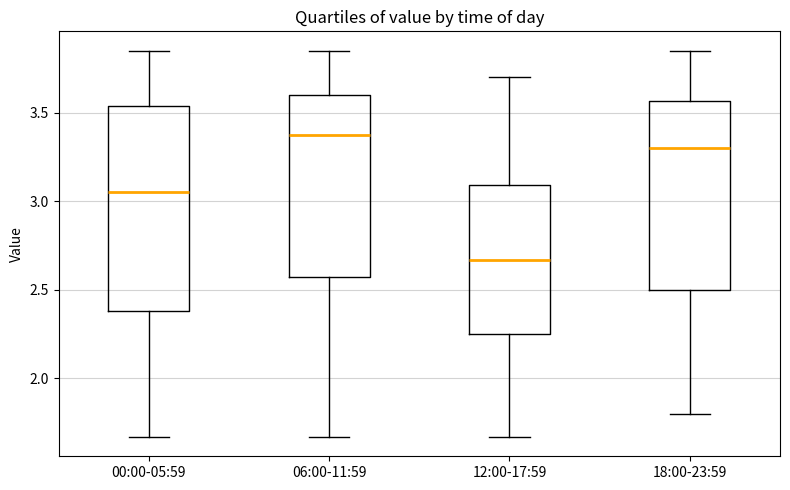

Reading left to right, read every box against the y-axis: the position of its median line, the range the box covers, and the ends of its whiskers. The values are not printed on the chart, so give them approximately, as read against the axis.

00:00-05:59: median 3.05, box 2.40 to 3.55, whiskers 1.65 to 3.85
06:00-11:59: median 3.40, box 2.60 to 3.60, whiskers 1.65 to 3.85
12:00-17:59: median 2.65, box 2.25 to 3.10, whiskers 1.65 to 3.70
18:00-23:59: median 3.30, box 2.50 to 3.55, whiskers 1.80 to 3.85